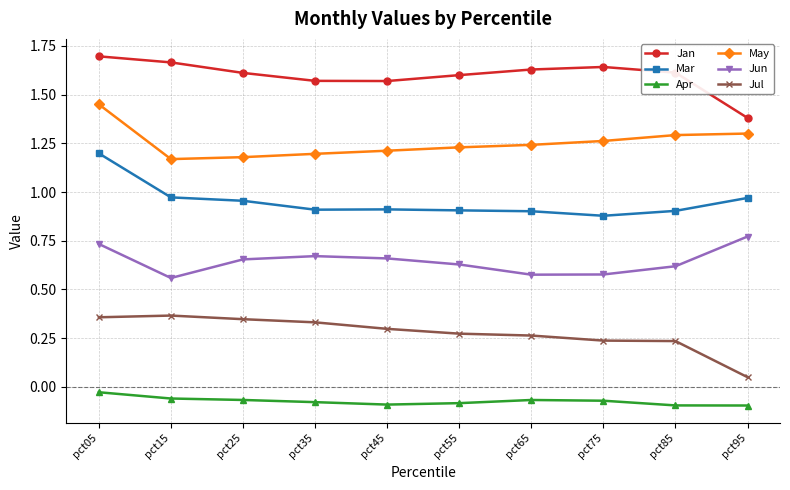

What is the difference between the highest and lowest values at pct95?

1.5